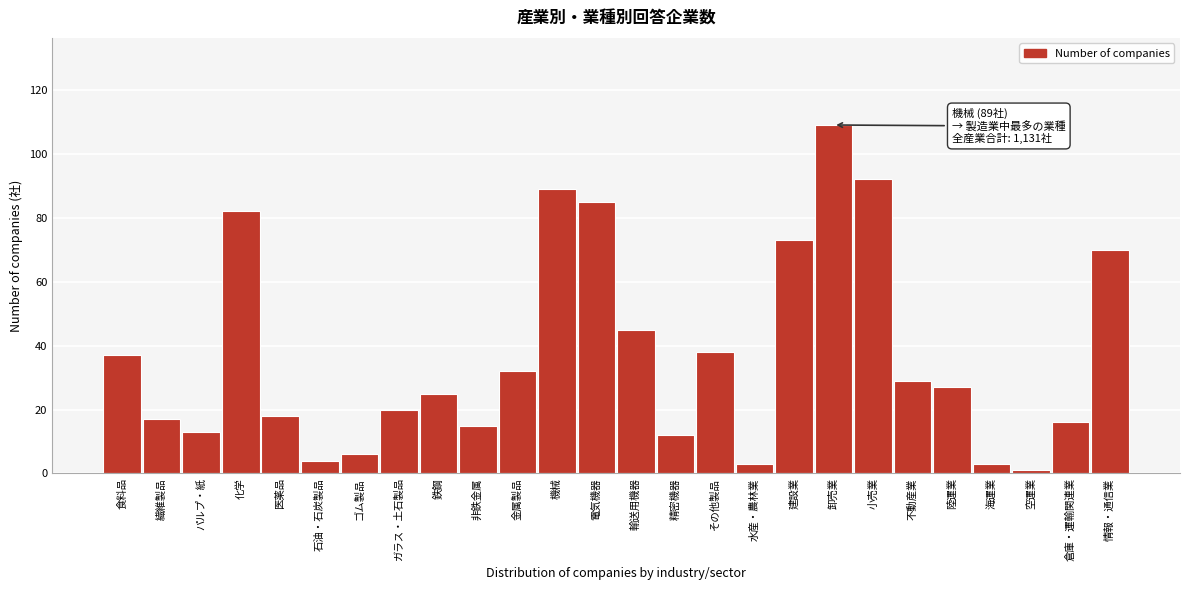

Reading left to right, extract all data points from this chart.

37	17	13	82	18	4	6	20	25	15	32	89	85	45	12	38	3	73	109	92	29	27	3	1	16	70